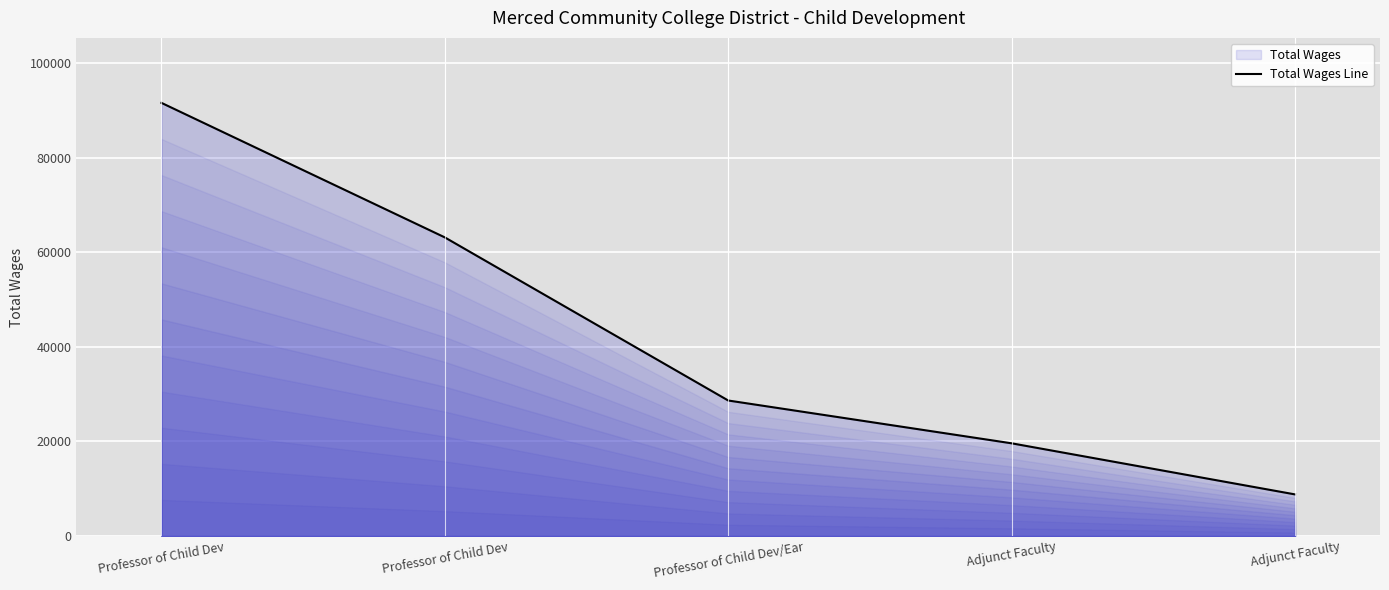

Reading right to left, extract all data points from this chart.

8797	19597	28644	63123	91562